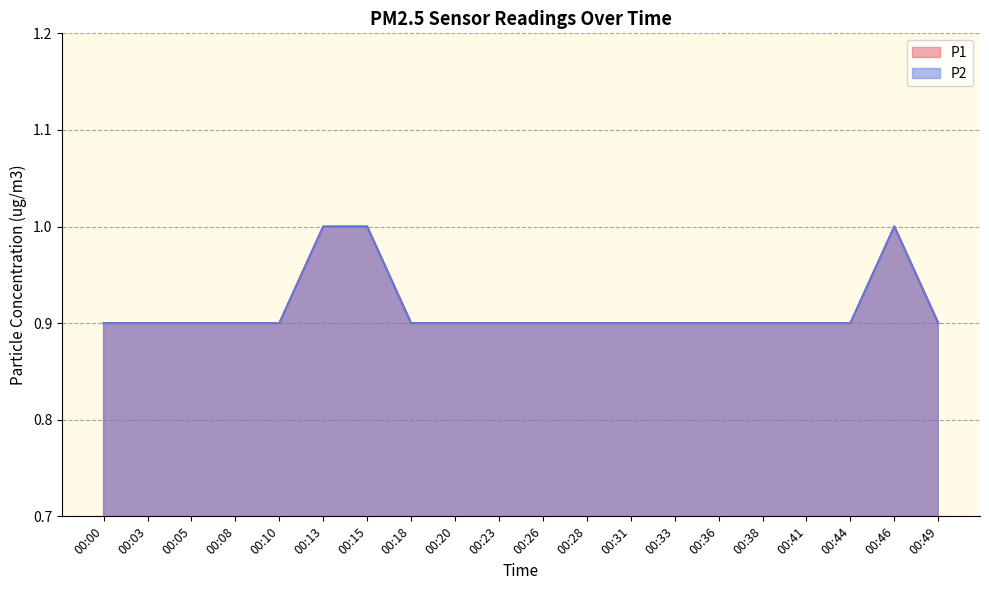

True or false: P2 has a value of 0.9 at 00:00.

True